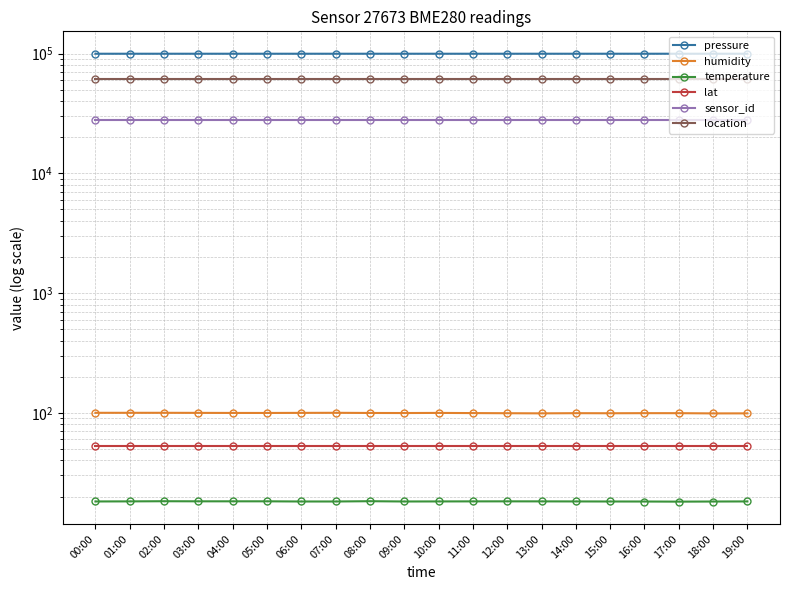

The temperature series shows 18.2 at 07:00. True or false?

True